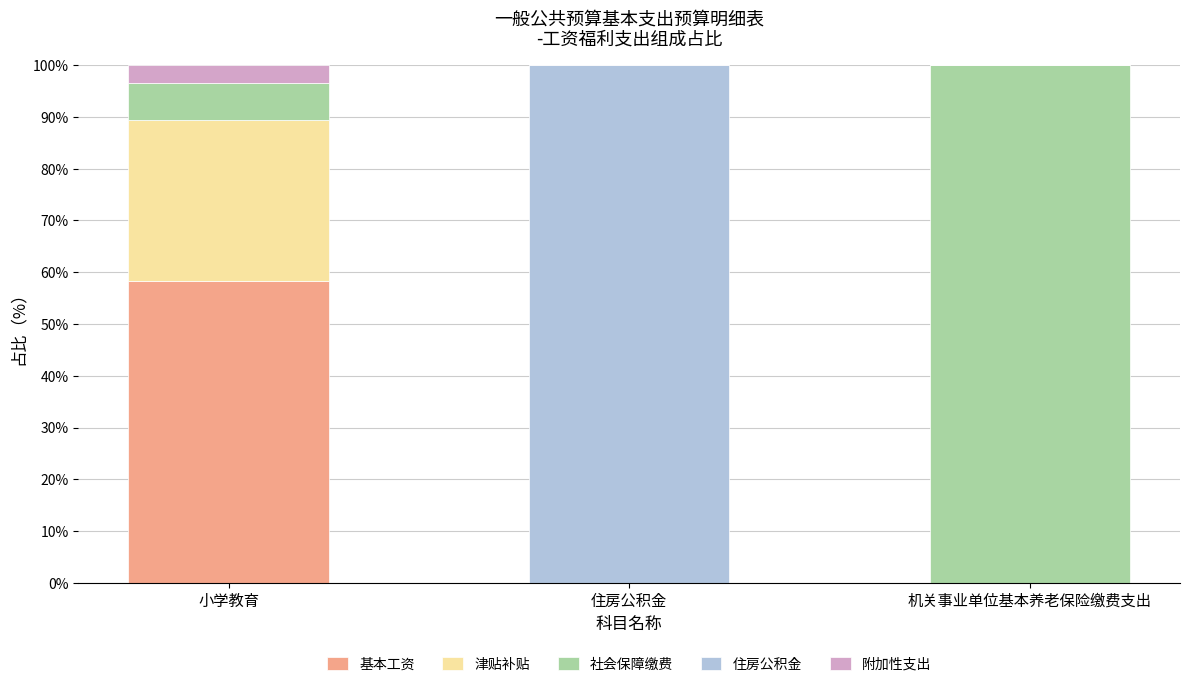

What is the total value across all series at 小学教育?

100.0